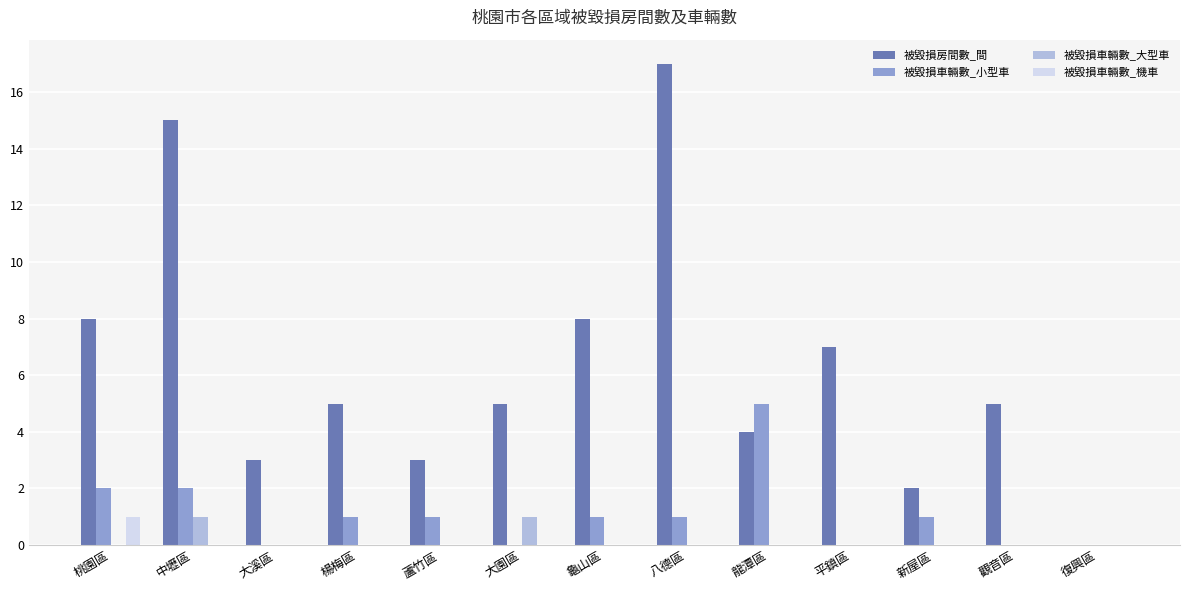

The value of 被毀損房間數_間 at 蘆竹區 is 1. True or false?

False